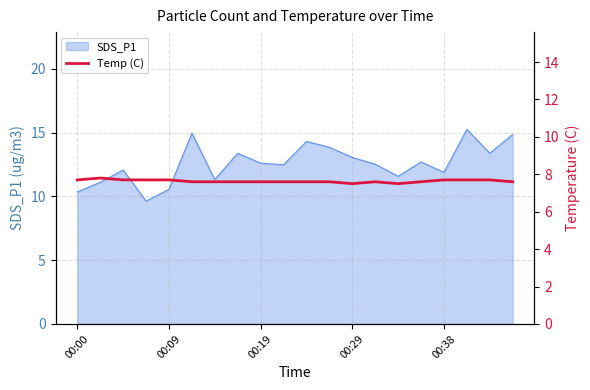

Does the chart display data point markers on the line(s)?

No